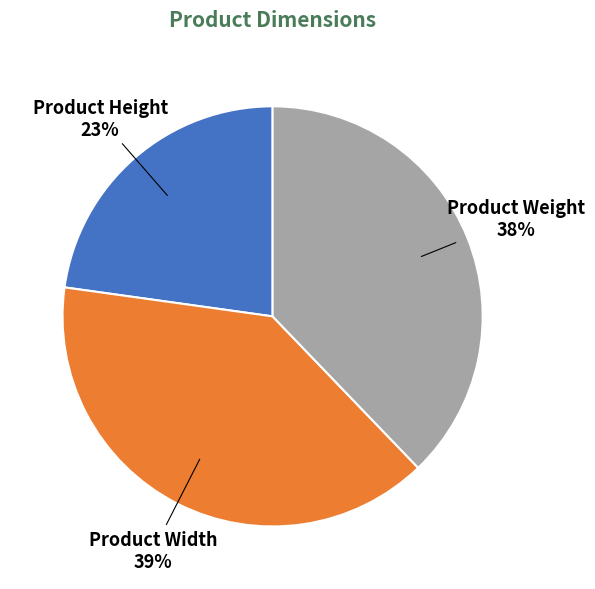

To the nearest percent, what is the average slice percentage?

33%